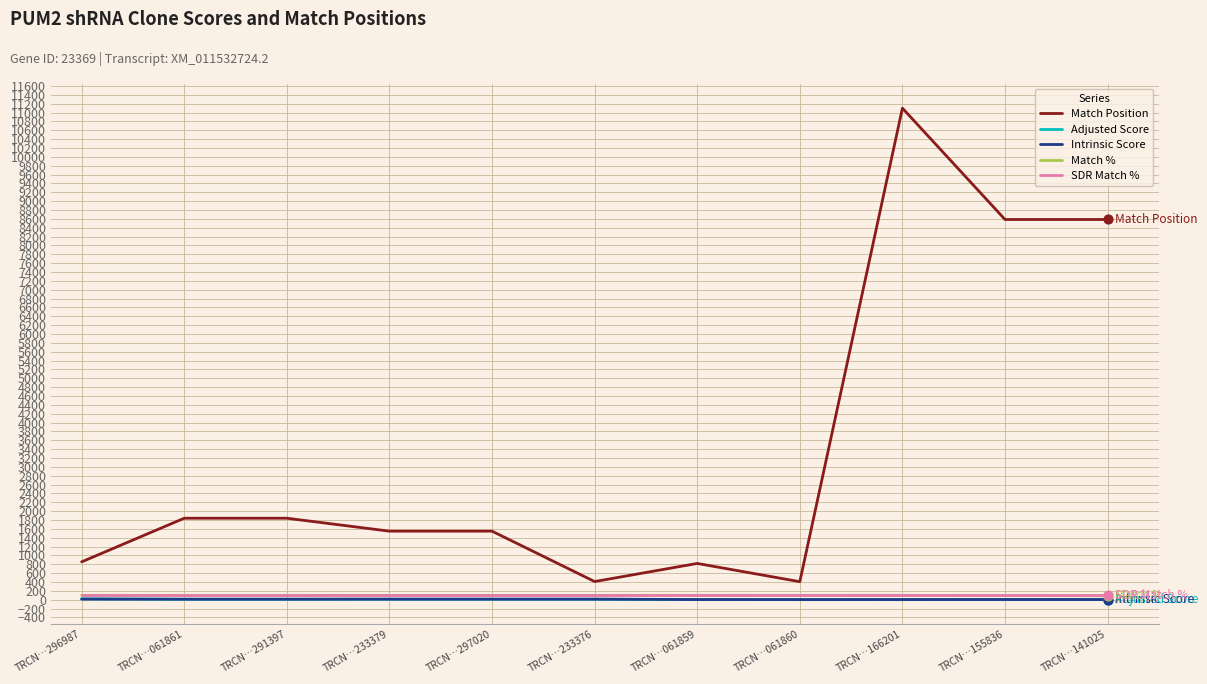

Is it true that Match % equals 100.0 at TRCN…061861?

True